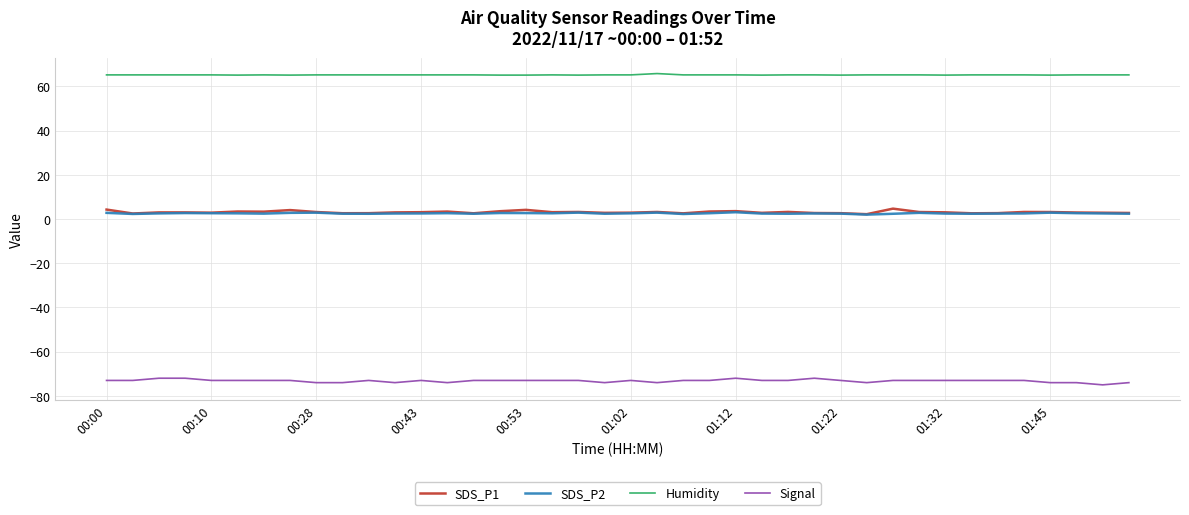

True or false: SDS_P2 has more than 2 points higher than both neighbors.

True